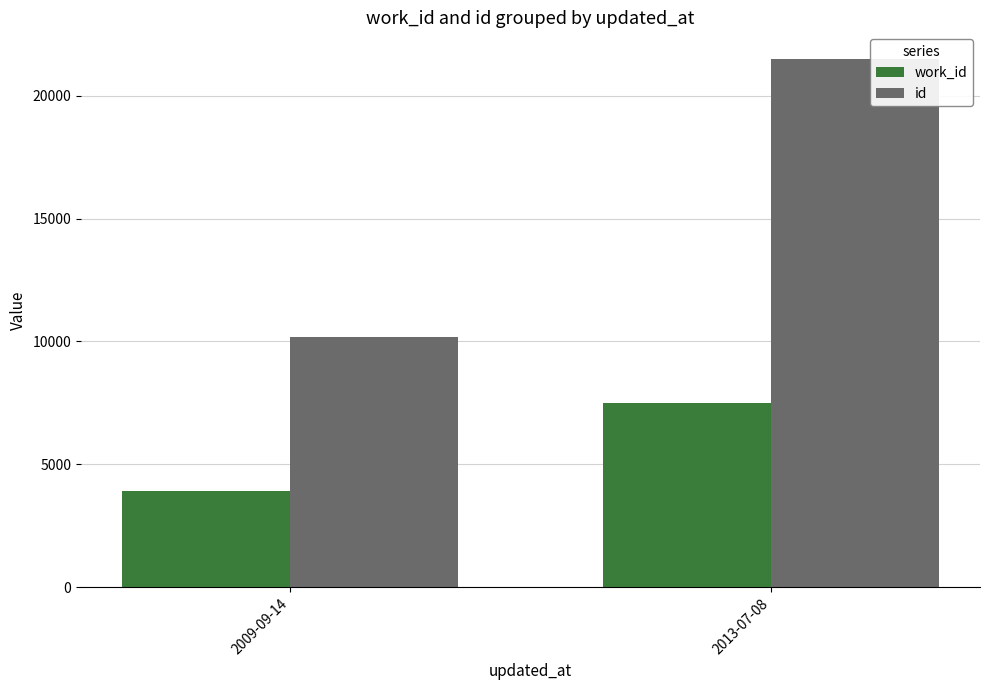

Reading left to right, extract all data points from this chart.

work_id: 3920	7507
id: 10174	21500